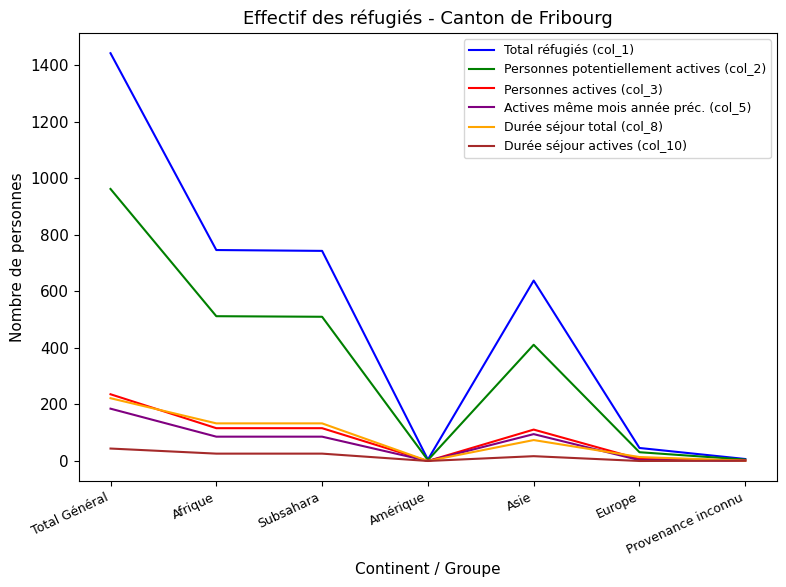

How many categories are shown in the chart?

7